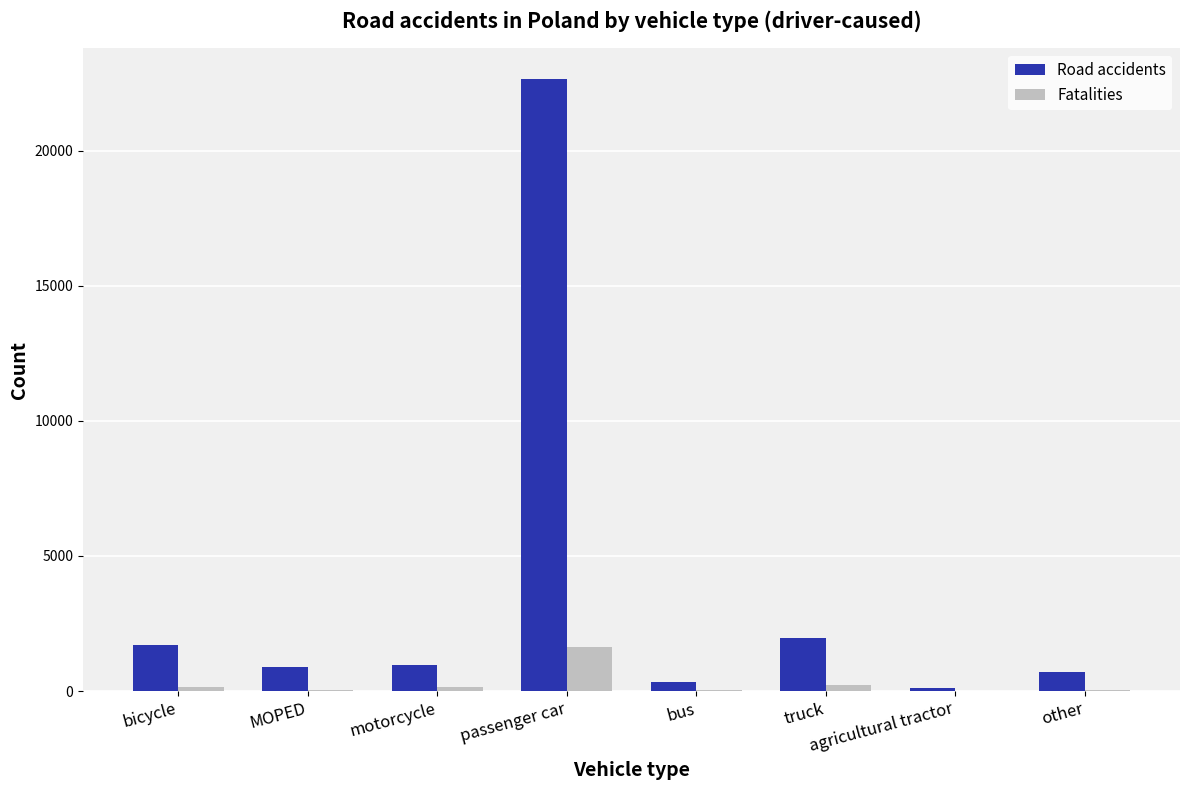

Is it true that Road accidents equals 32680 at passenger car?

False